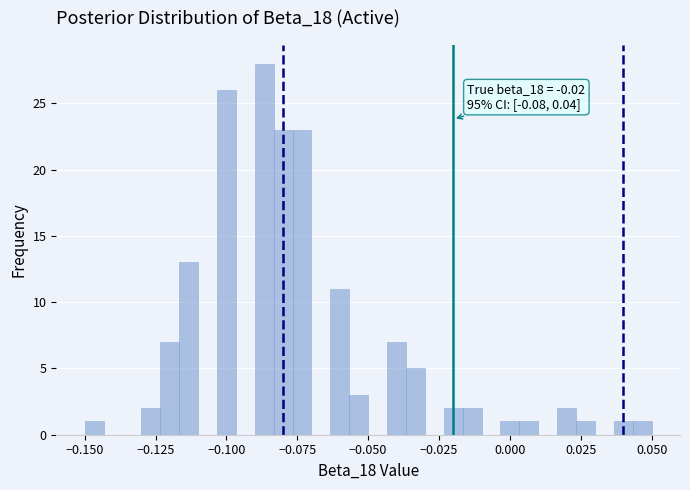

Read against the x-axis, roughly where is the centre of the tallest bar?

-0.085